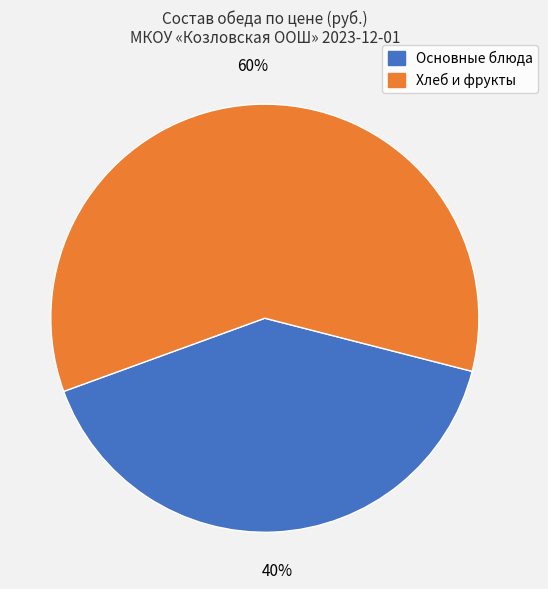

Is there a majority slice in this chart?

Yes